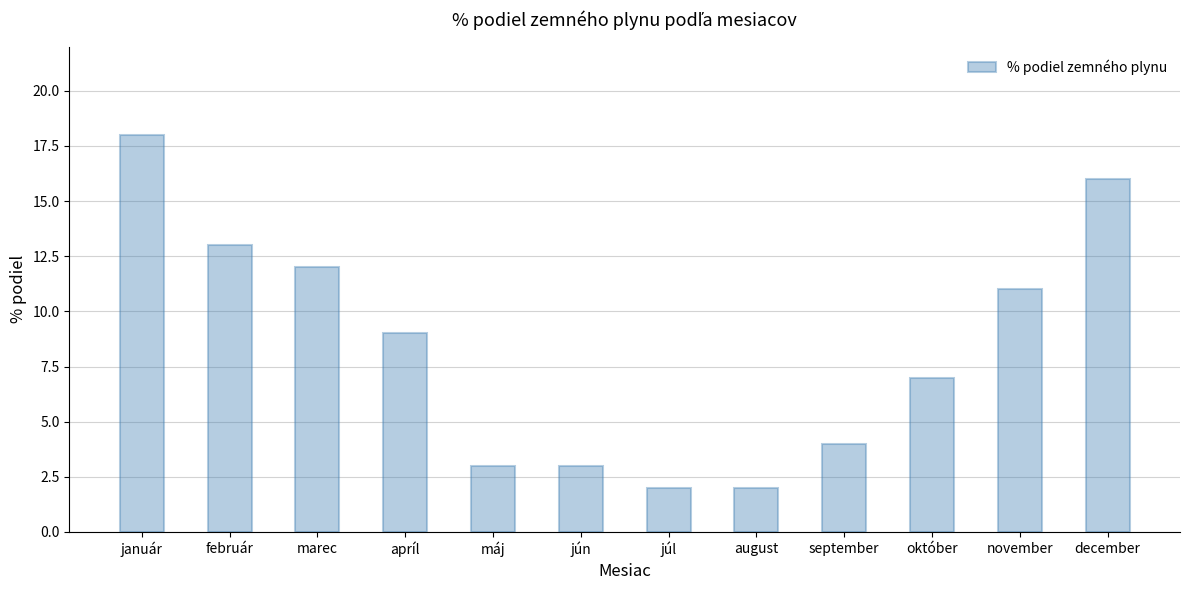

How many categories are shown in the chart?

12